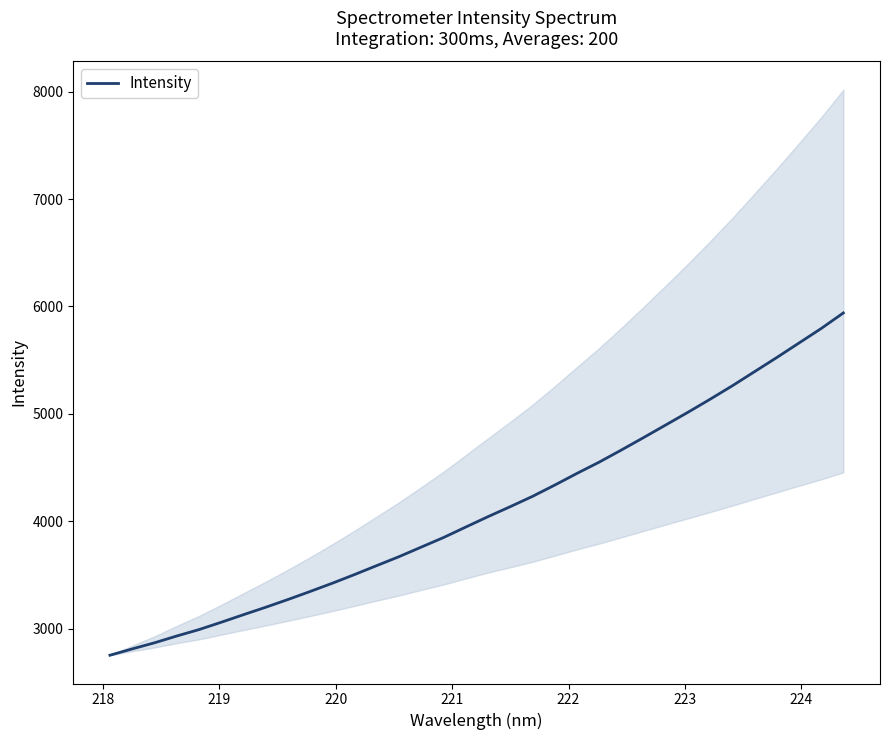

Does the chart have visible grid lines?

No